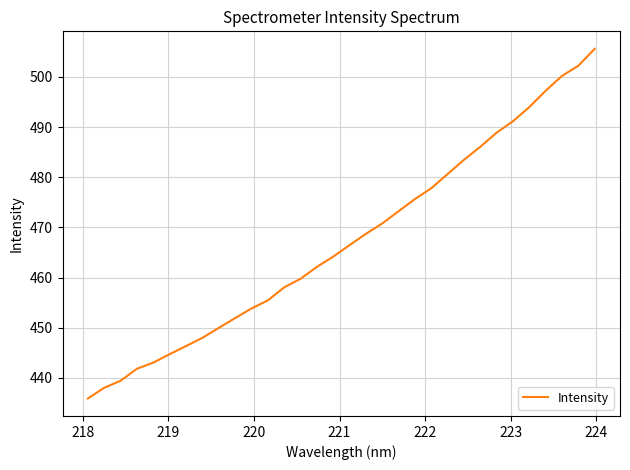

What is the maximum value shown in the chart?

505.6